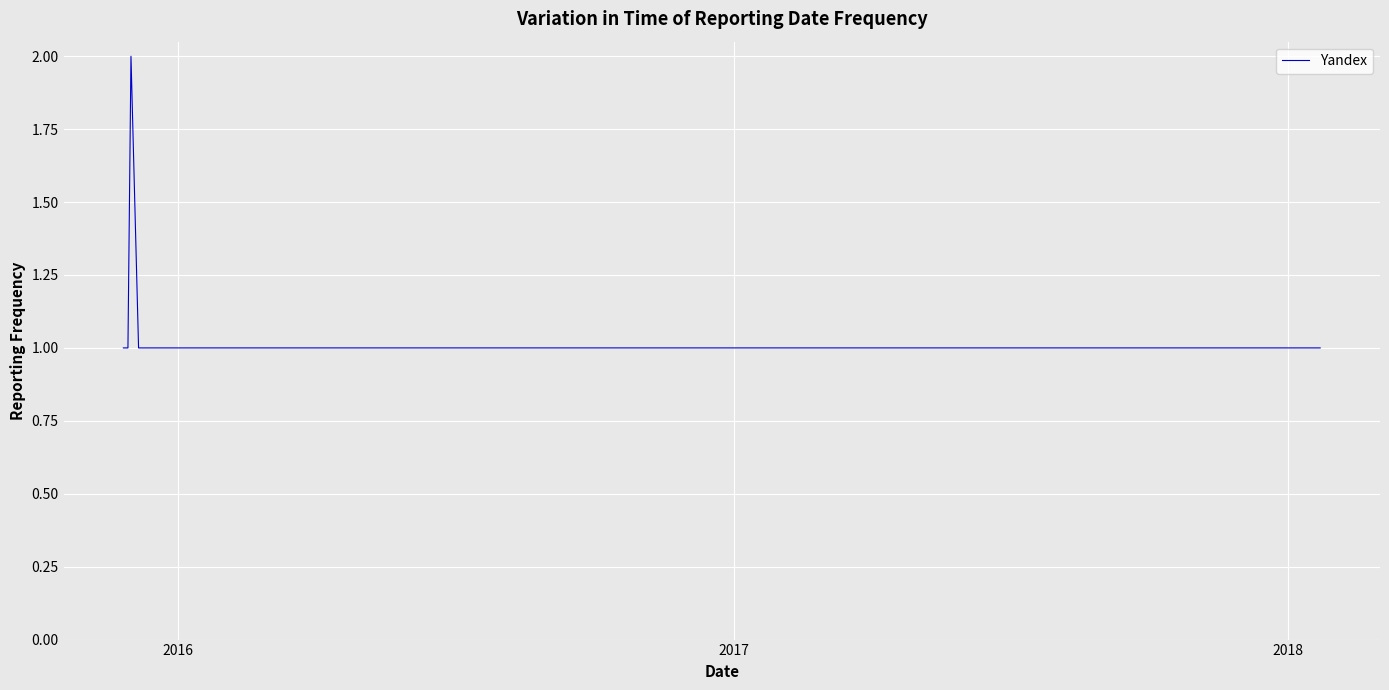

What is the difference between the maximum and minimum values?

1